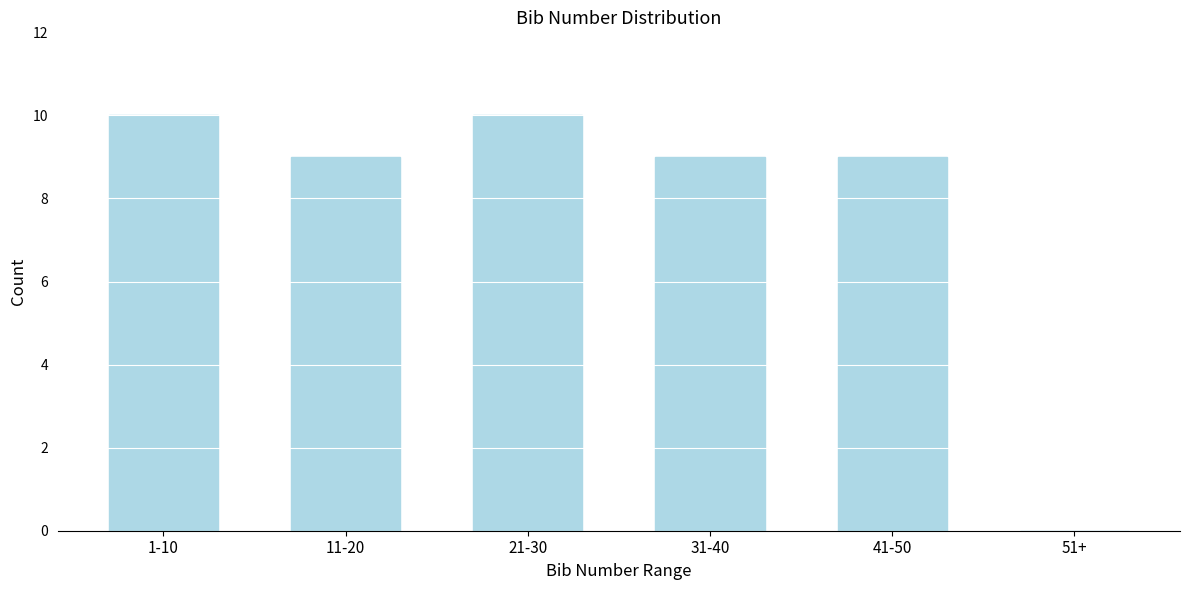

Reading right to left, what are all the values shown in this chart?

51+=0	41-50=9	31-40=9	21-30=10	11-20=9	1-10=10